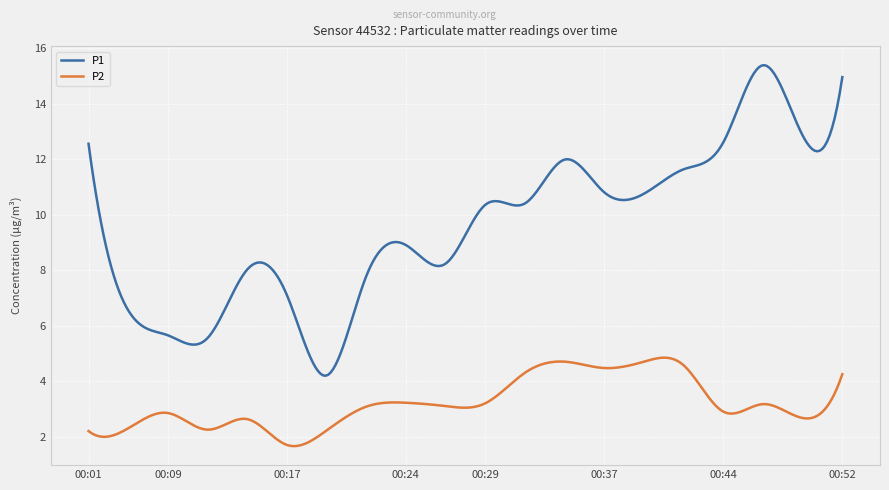

What is the maximum value shown in the chart?

15.4